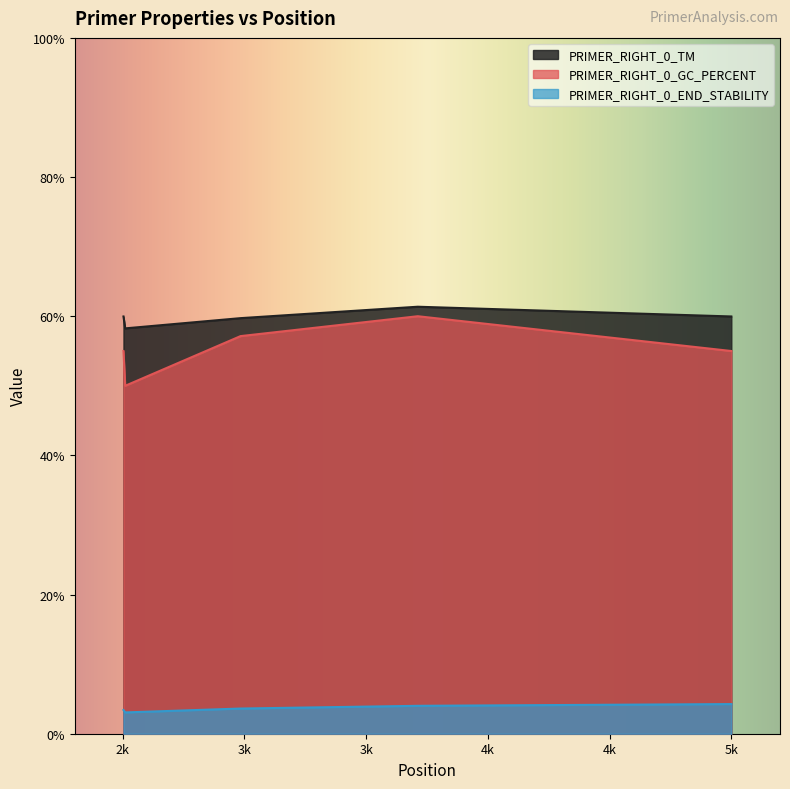

Which category has the highest value in the PRIMER_RIGHT_0_GC_PERCENT series?

3712